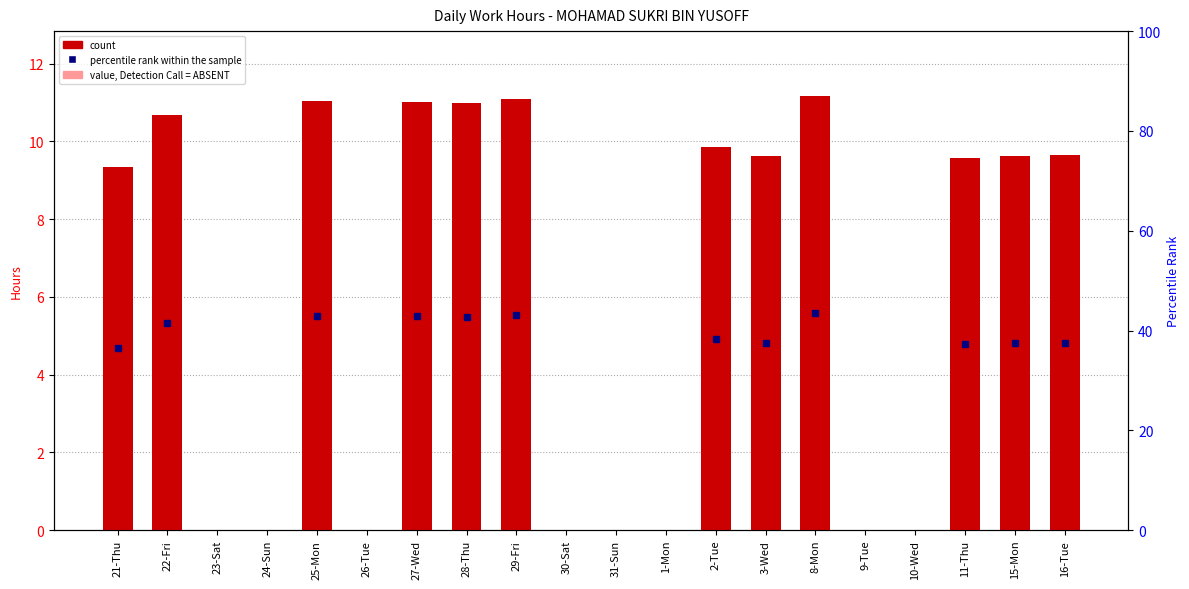

Which label corresponds to the largest value in the chart?

8-Mon